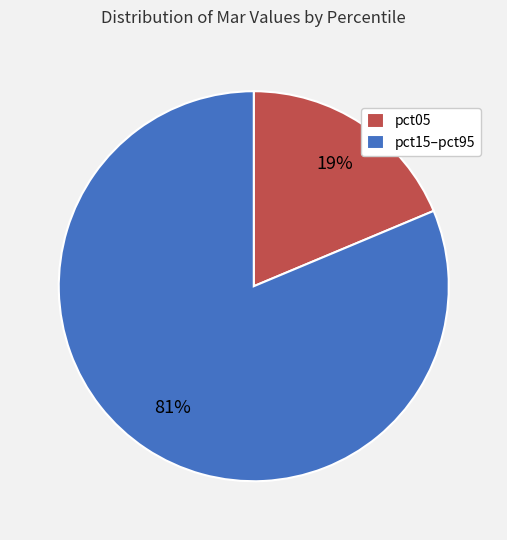

Is pct05 the majority of the pie?

No